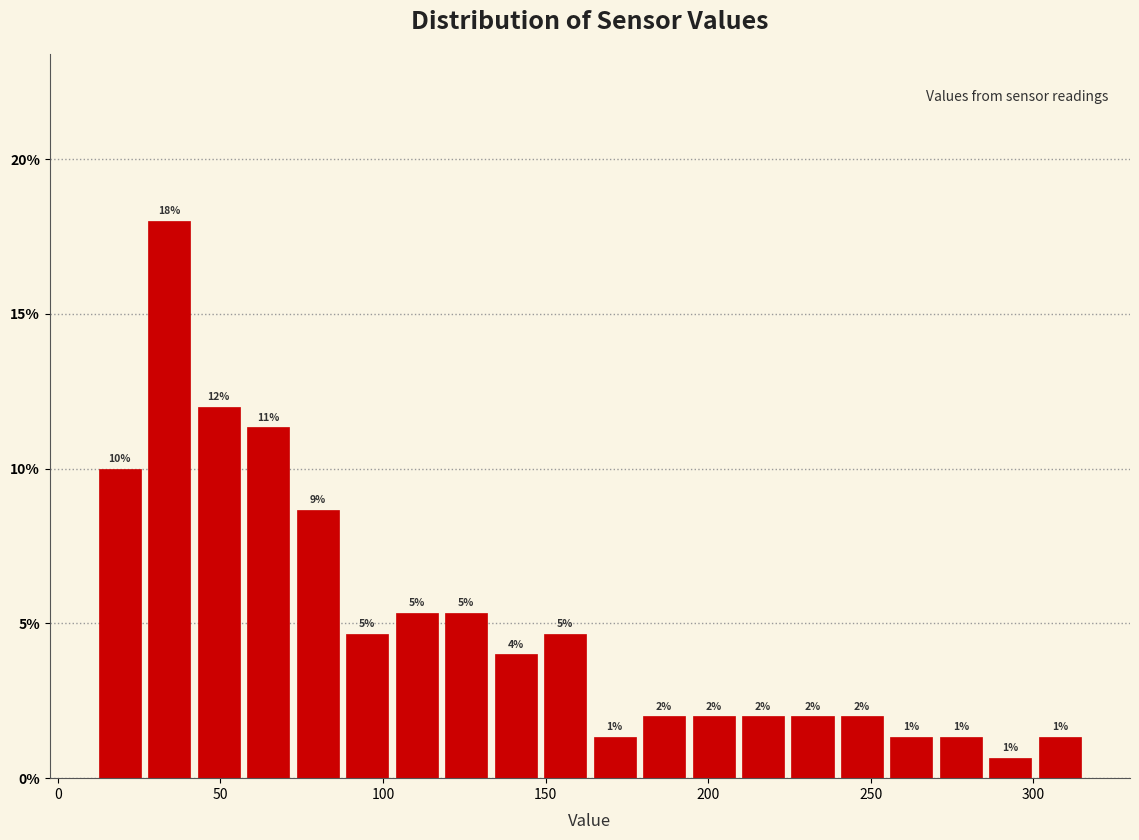

Read against the x-axis, roughly where is the centre of the tallest bar?

35